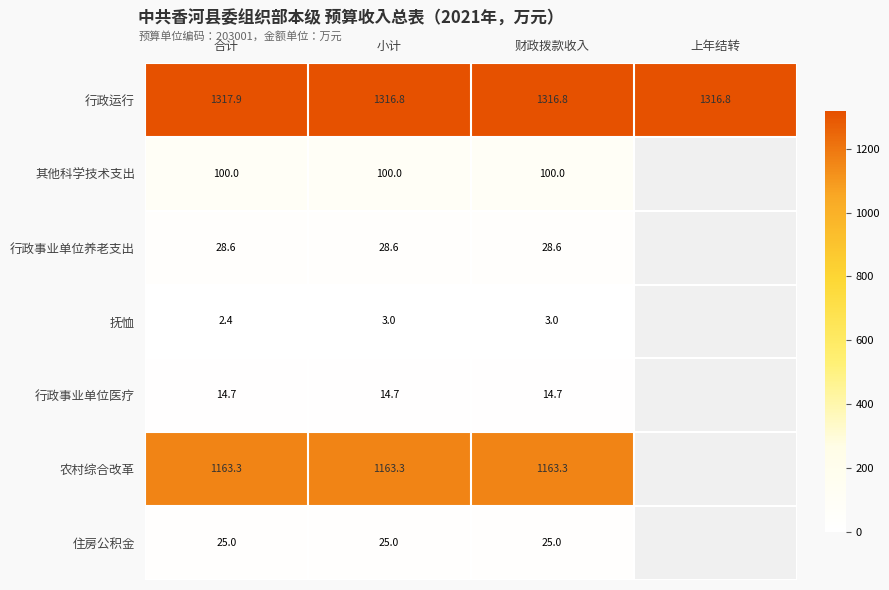

Between 合计 and 财政拨款收入, which series saw the biggest shift?

行政运行